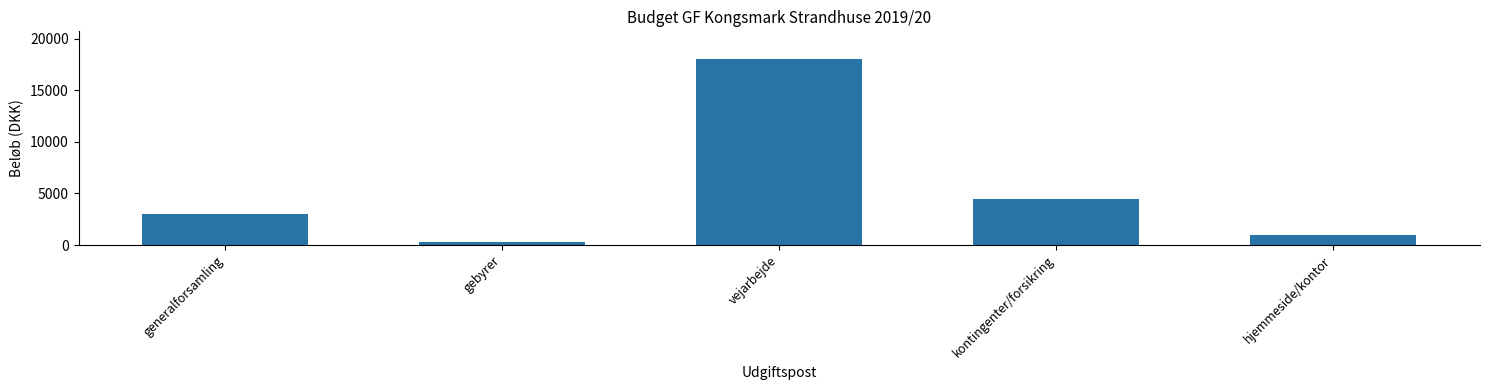

How many values are below 3000?

2